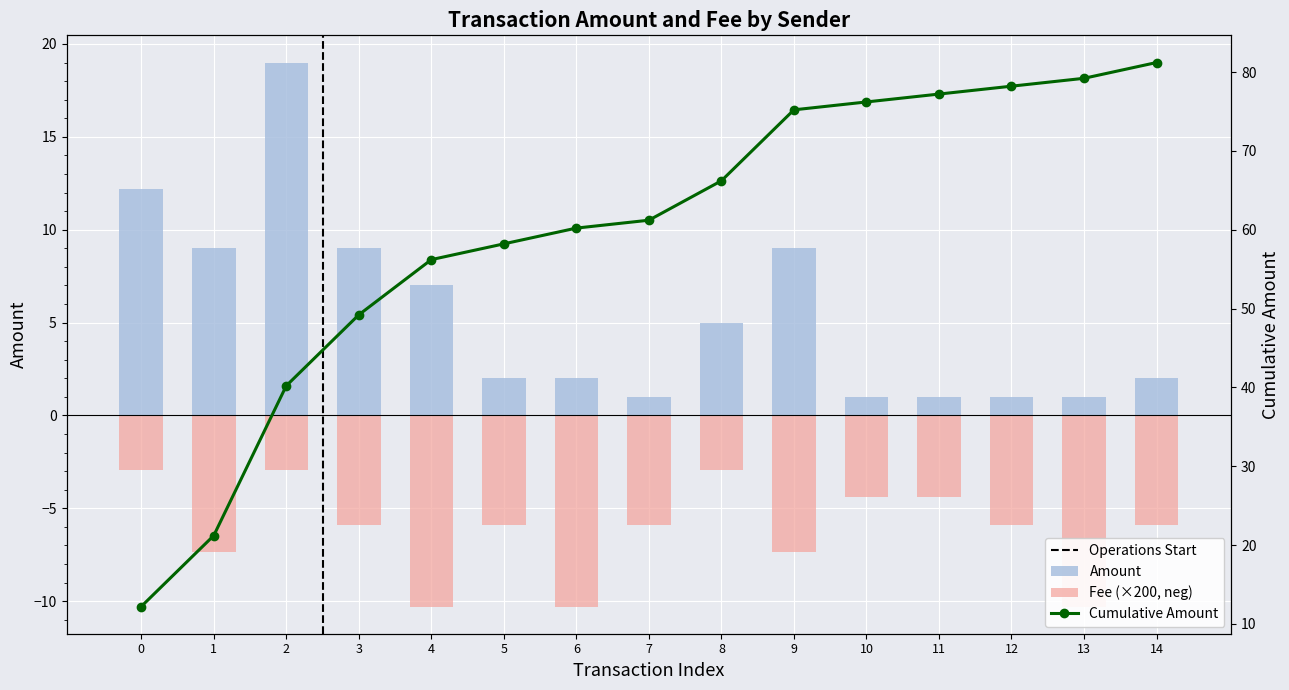

How many data points in Fee are less than -5?

10